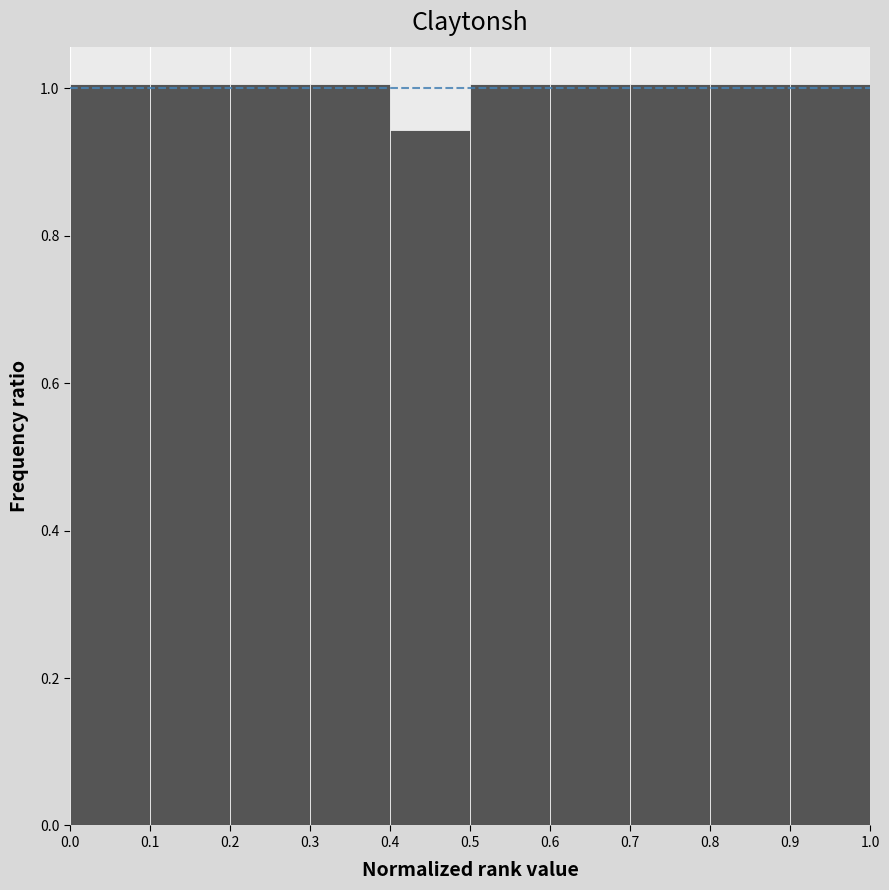

How tall is the bar that spans 0.5 to 0.6 on the x-axis? The values are not printed on the chart, so give them approximately, as read against the axis.

1.00